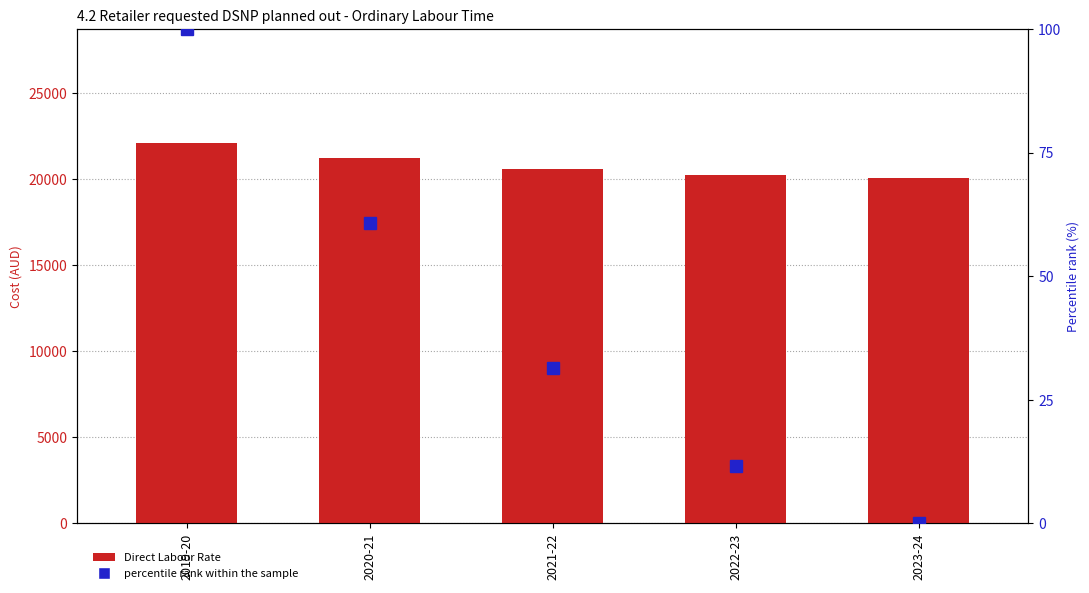

The value of percentile rank within the sample at 2022-23 is 19.0. True or false?

False